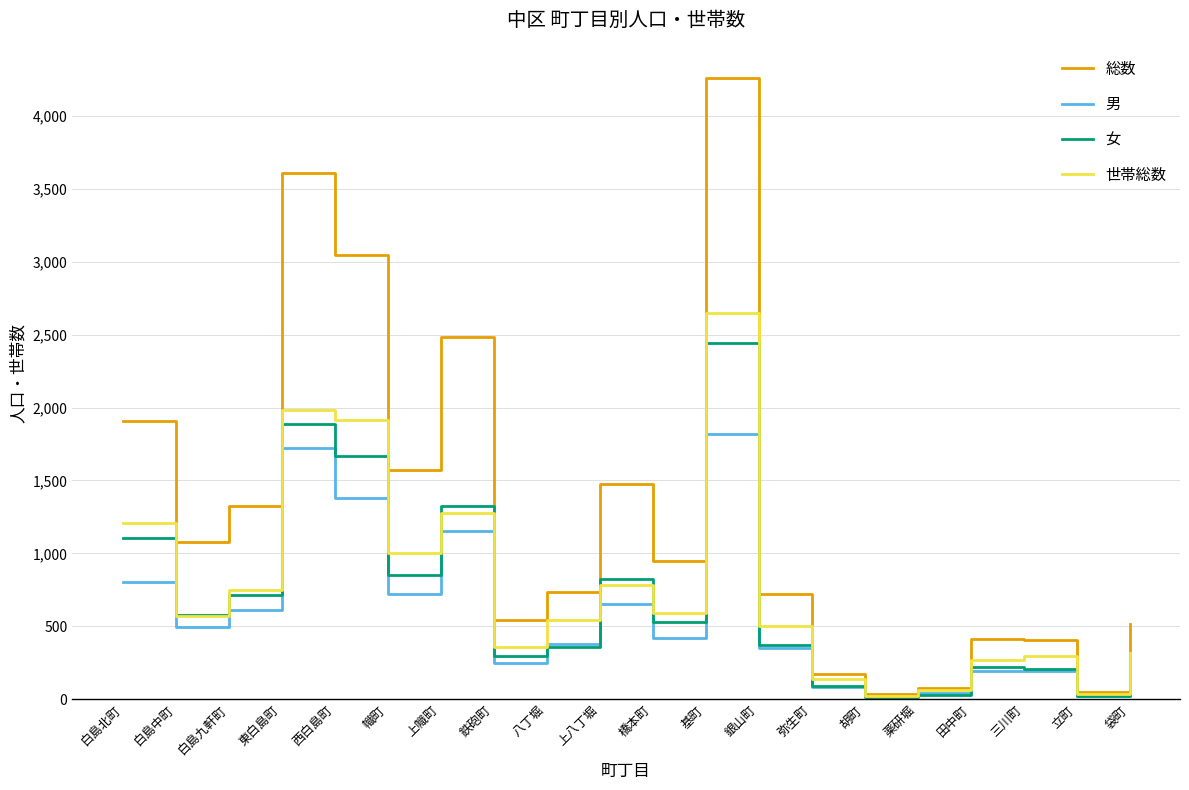

How many series are shown in this chart?

4